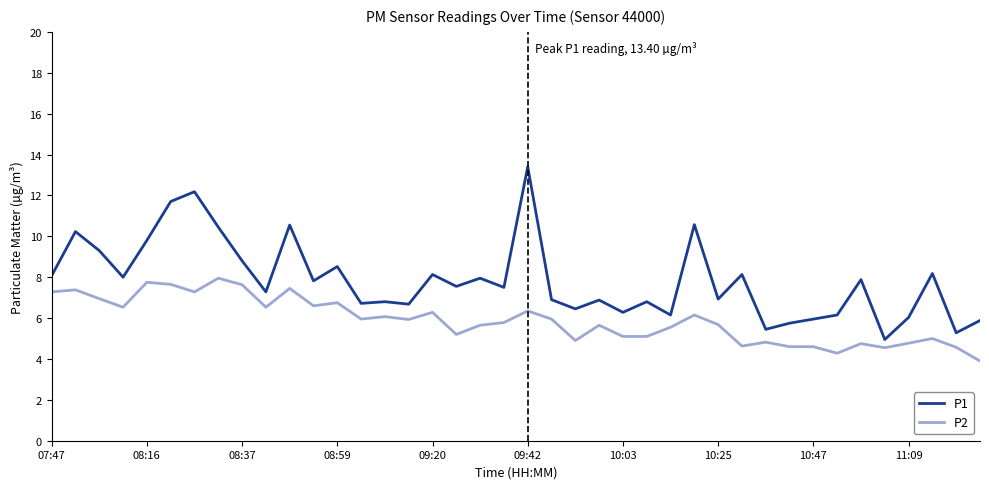

What is the minimum value shown in the chart?

3.9